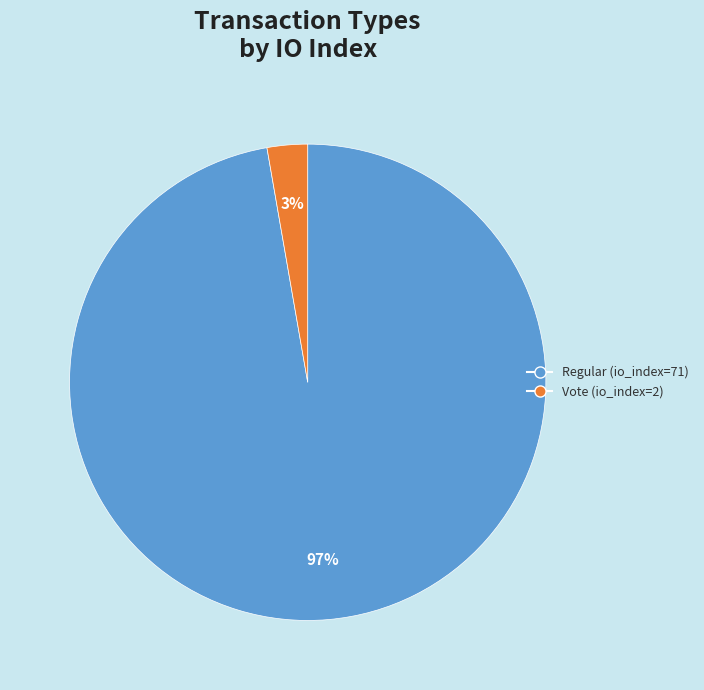

Which has a higher value, Regular (io_index=71) or Vote (io_index=2)?

Regular (io_index=71)